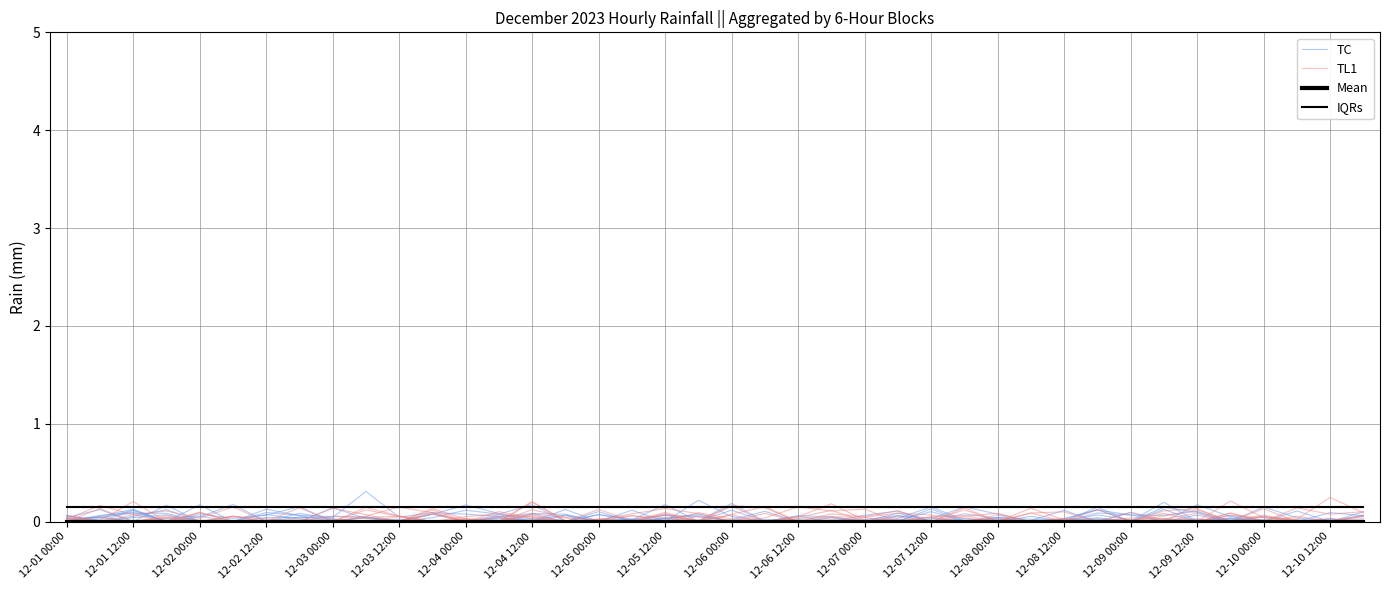

True or false: IQRs has more than 1 points higher than both neighbors.

False